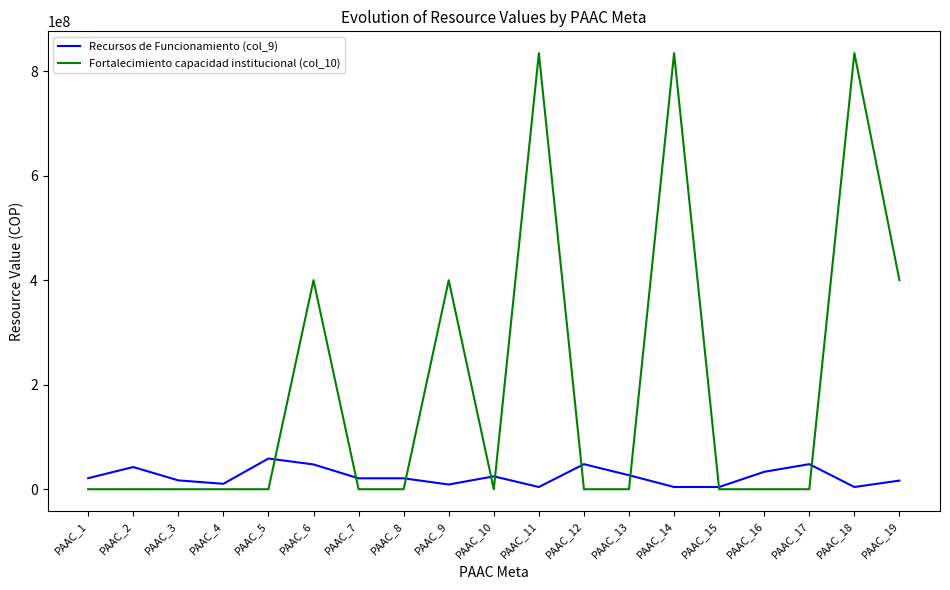

Rank the series by their maximum value, from highest to lowest.

Fortalecimiento capacidad institucional (col_10), Recursos de Funcionamiento (col_9)